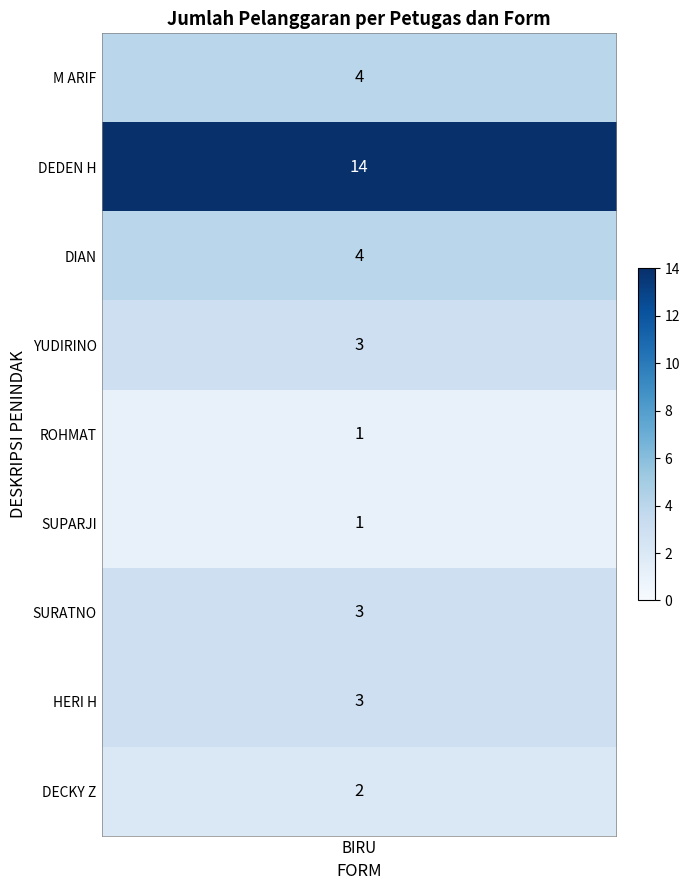

What is the change in value from DEDEN H to DECKY Z?

-12